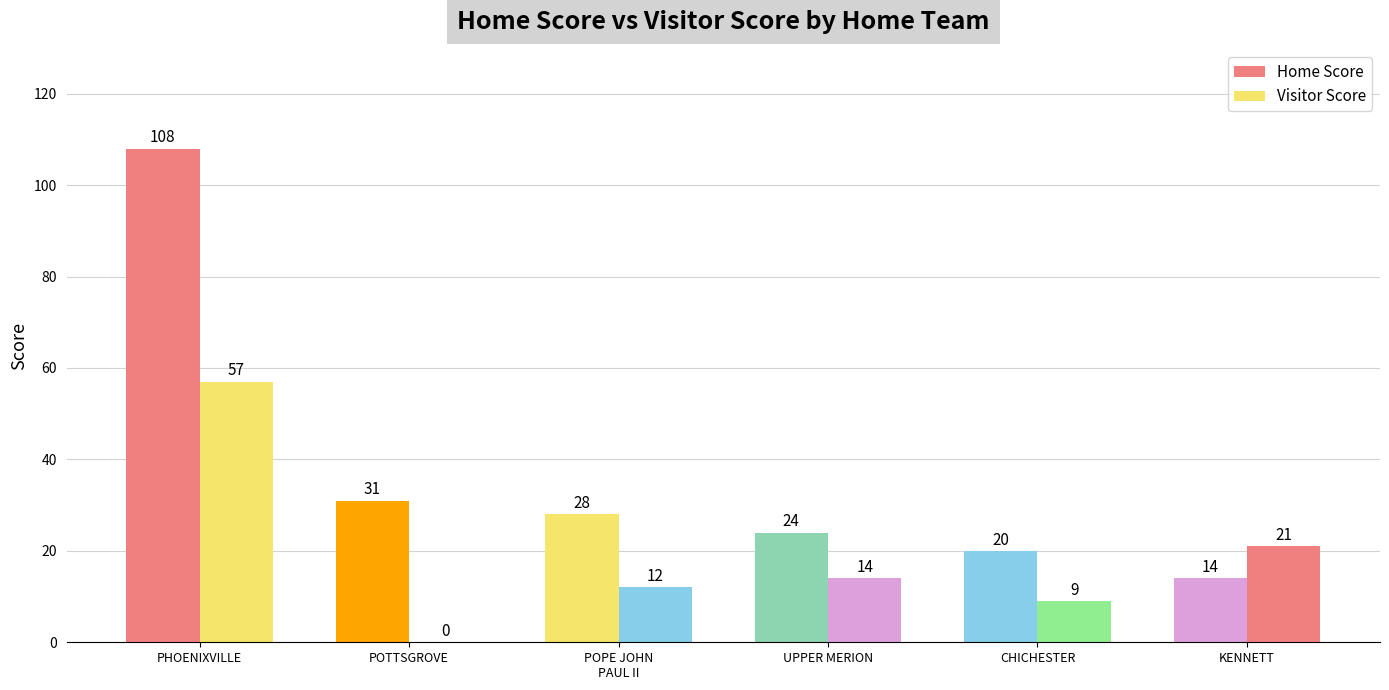

What is the label of the 4th bar from the right?

POPE JOHN
PAUL II